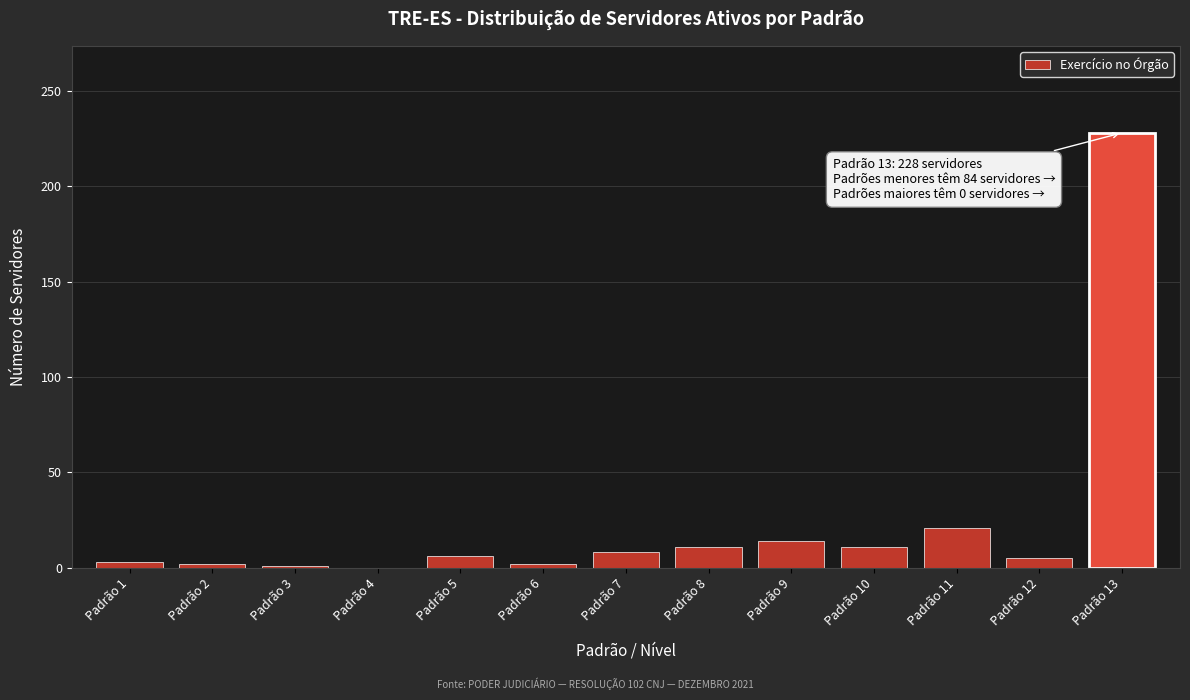

Where is the data nearest to the value 114?

Padrão 11